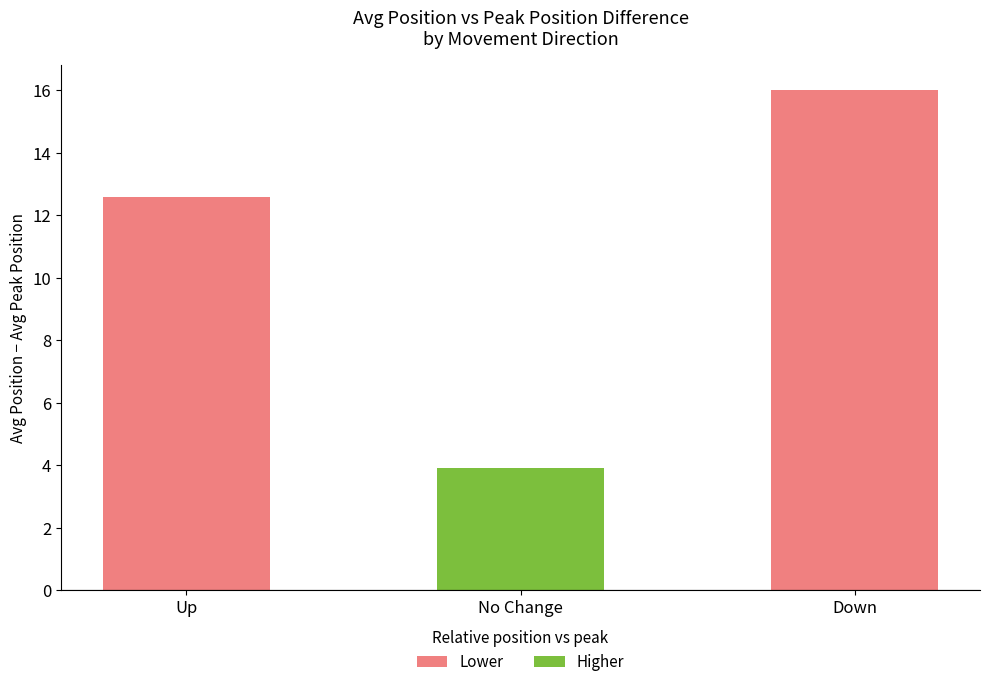

How many data points in Avg Peak Position are less than 8?

1